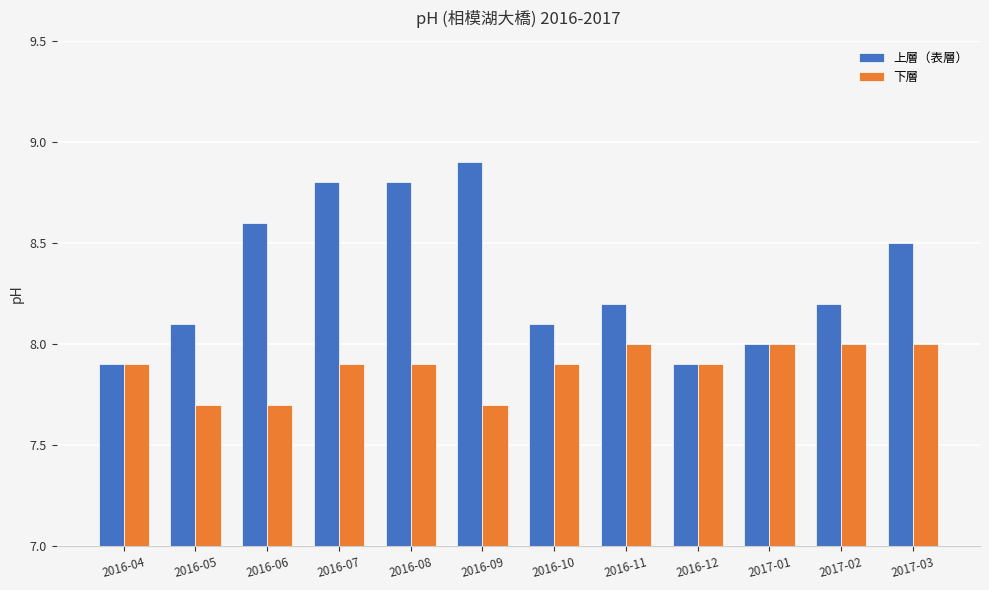

What is the greatest value displayed?

8.9